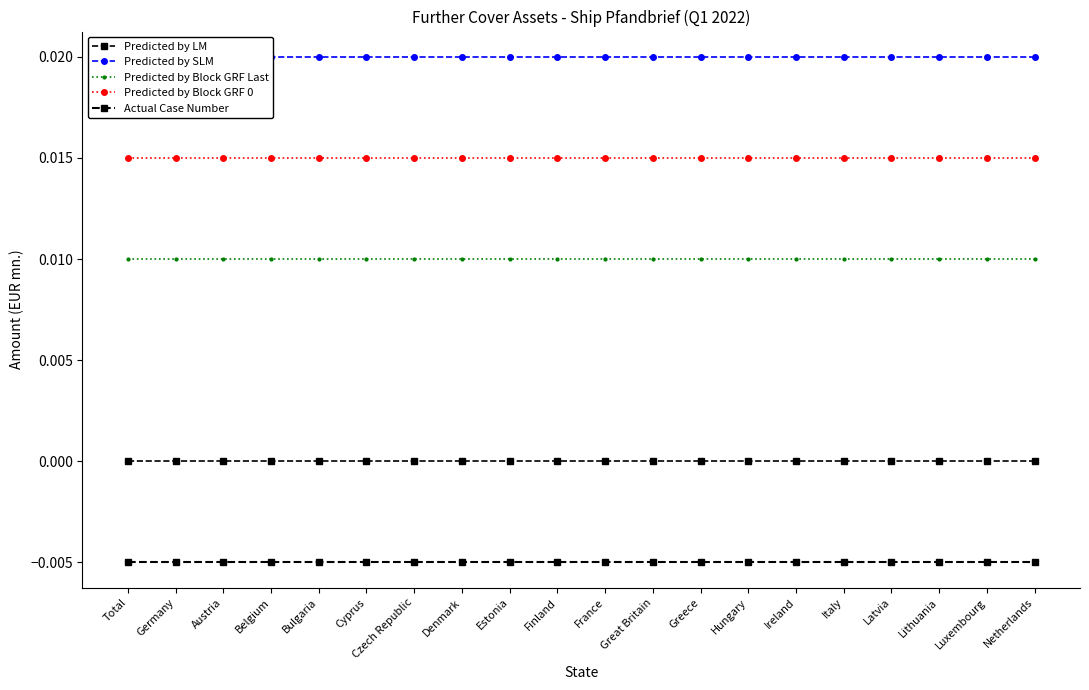

What is the label of the 14th point from the right?

Czech Republic